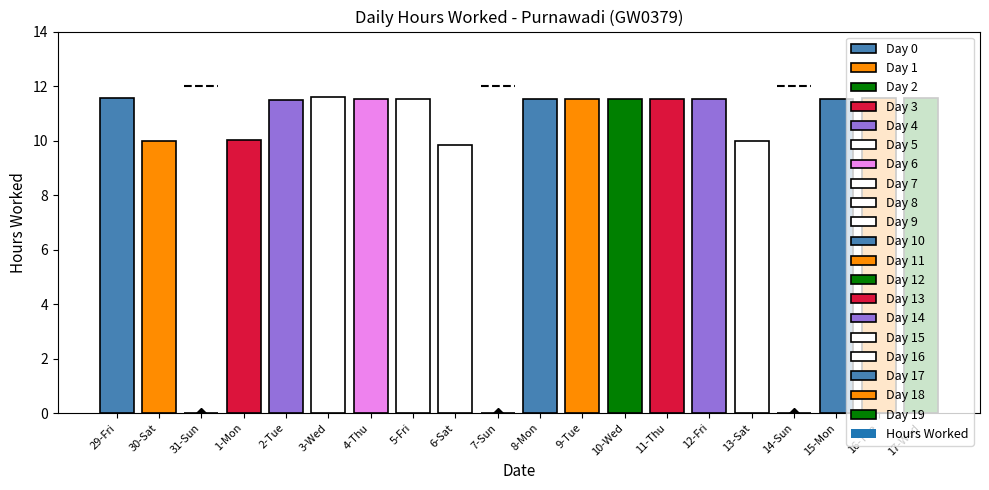

What is the average value?

9.5